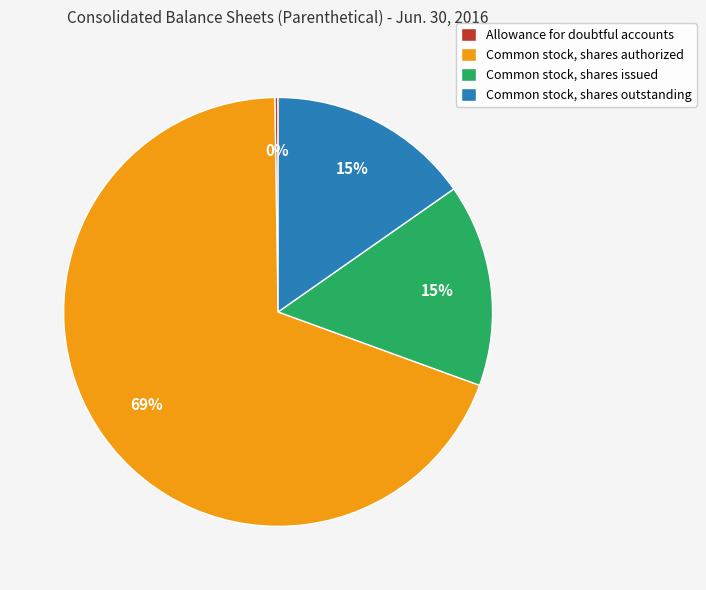

Approximately how many times larger is the value at Common stock, shares outstanding compared to Common stock, shares issued?

1.0